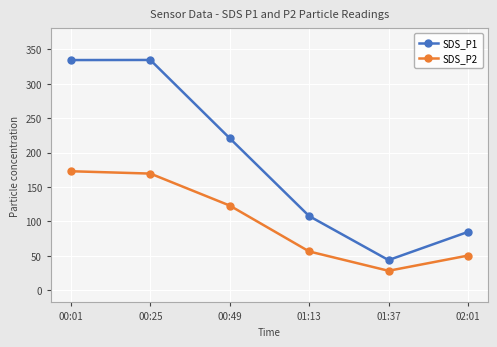

True or false: SDS_P2 has a value of 123.1 at 00:49.

True